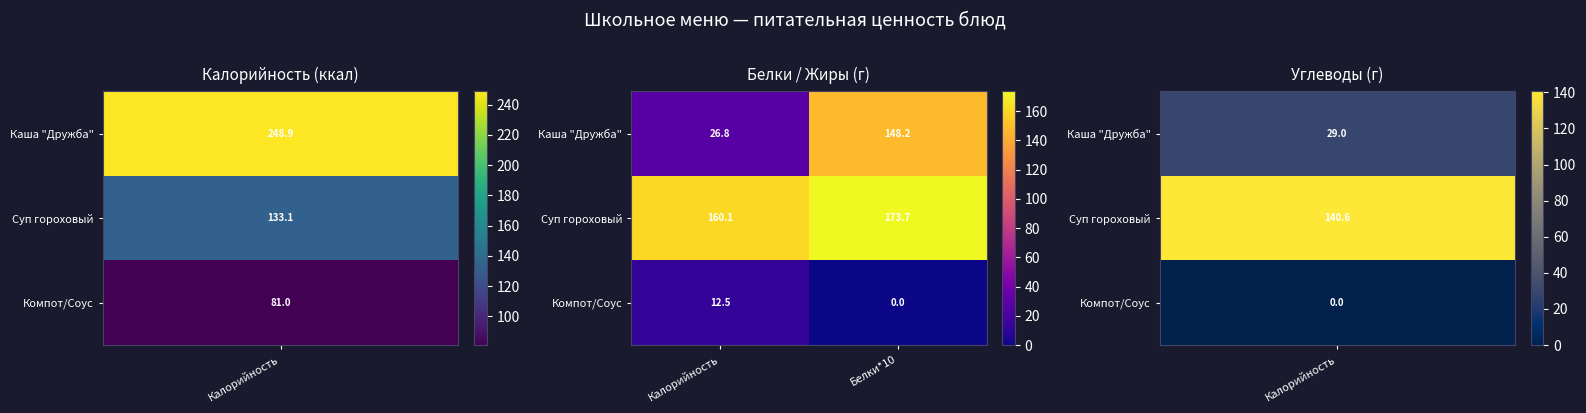

Which category has the highest value across all series?

Белки*10